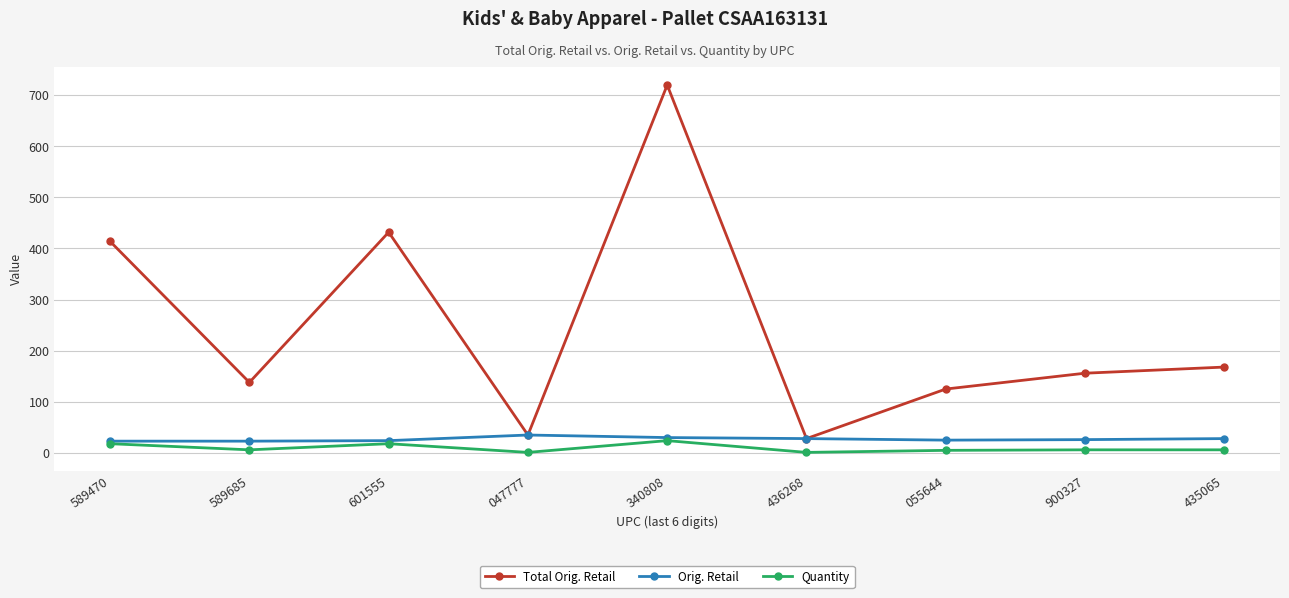

Where is Total Orig. Retail nearest to the value 373?

589470